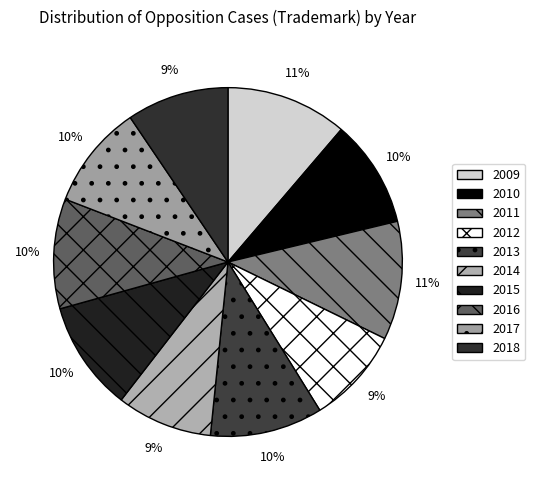

How many segments does this pie chart have?

10